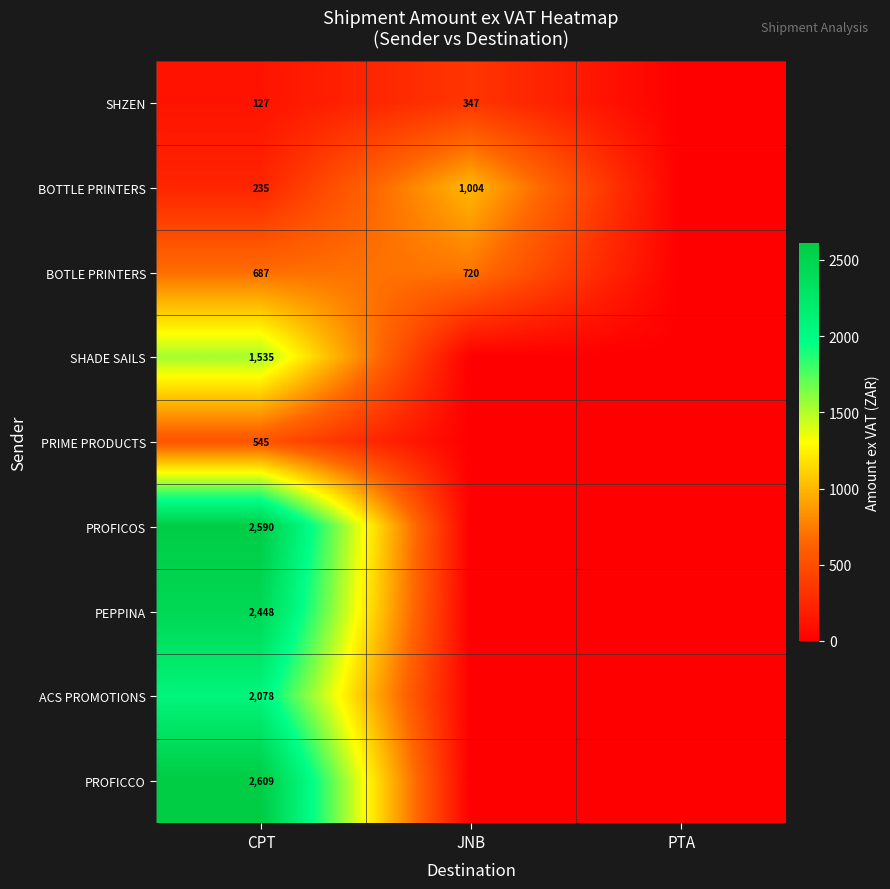

Is the value of ACS PROMOTIONS at CPT greater than the value of BOTTLE PRINTERS at CPT?

Yes